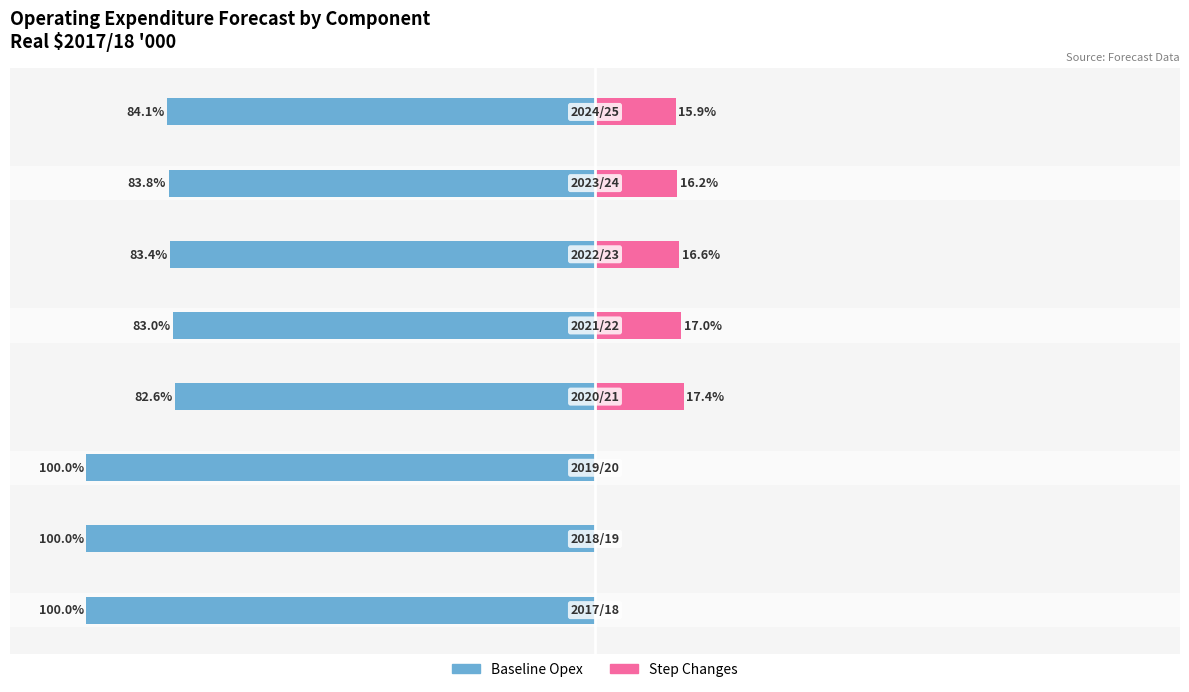

The value of Baseline Opex at 100 is -83.4. True or false?

True